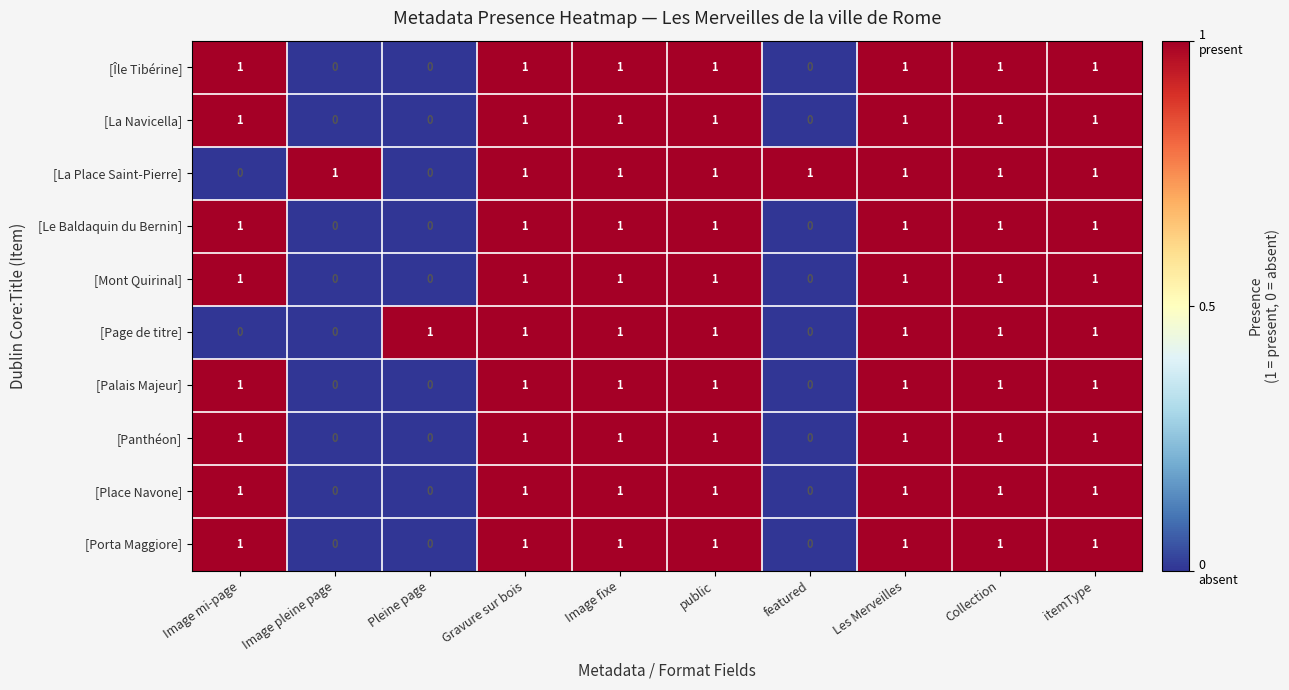

What is the sum of all [Île Tibérine] values?

7